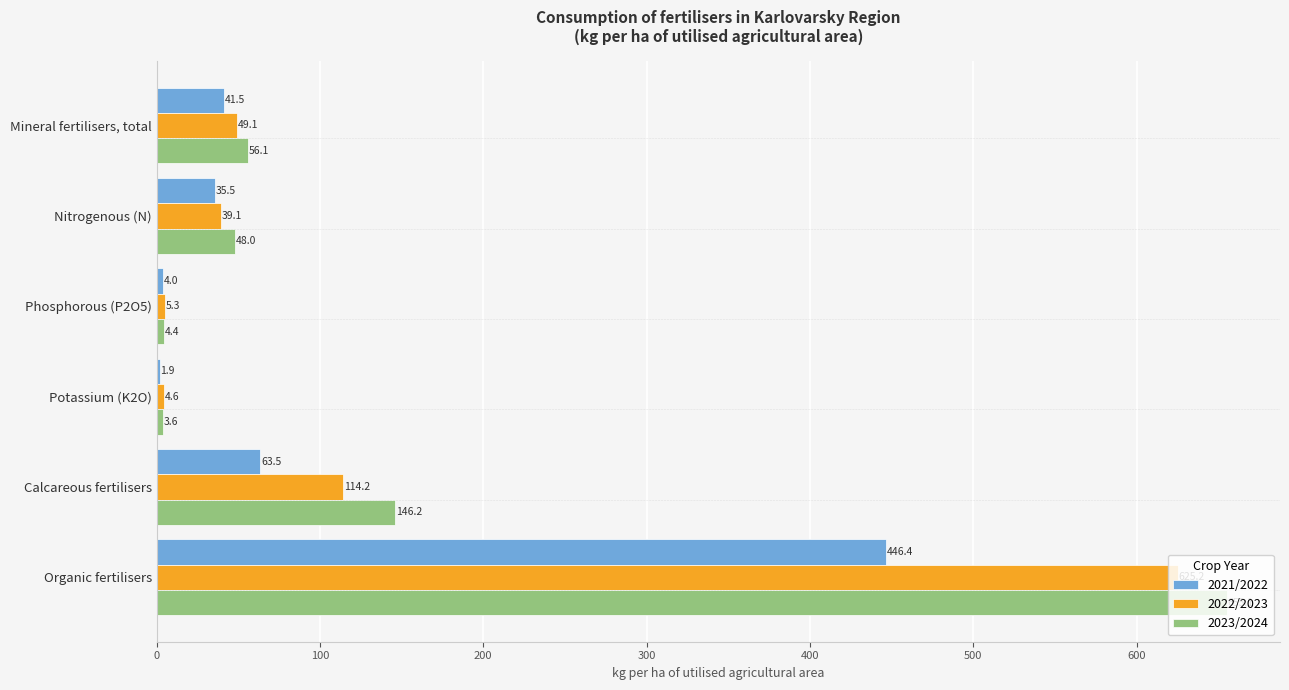

Where is 2022/2023 nearest to the value 314?

Calcareous fertilisers